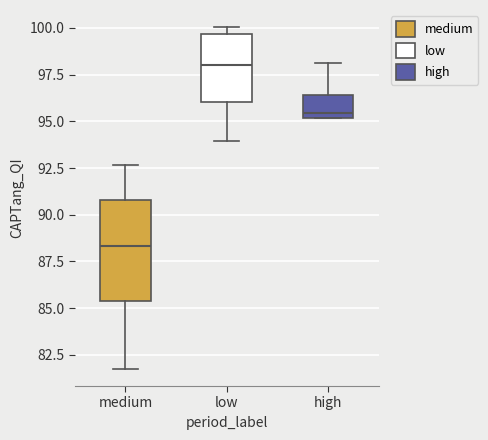

Reading left to right, read every box against the y-axis: the position of its median line, the range the box covers, and the ends of its whiskers. The values are not printed on the chart, so give them approximately, as read against the axis.

medium: median 88.5, box 85.5 to 91.0, whiskers 81.5 to 92.5
low: median 98.0, box 96.0 to 99.5, whiskers 94.0 to 100.0
high: median 95.5, box 95.0 to 96.5, whiskers 95.0 to 98.0